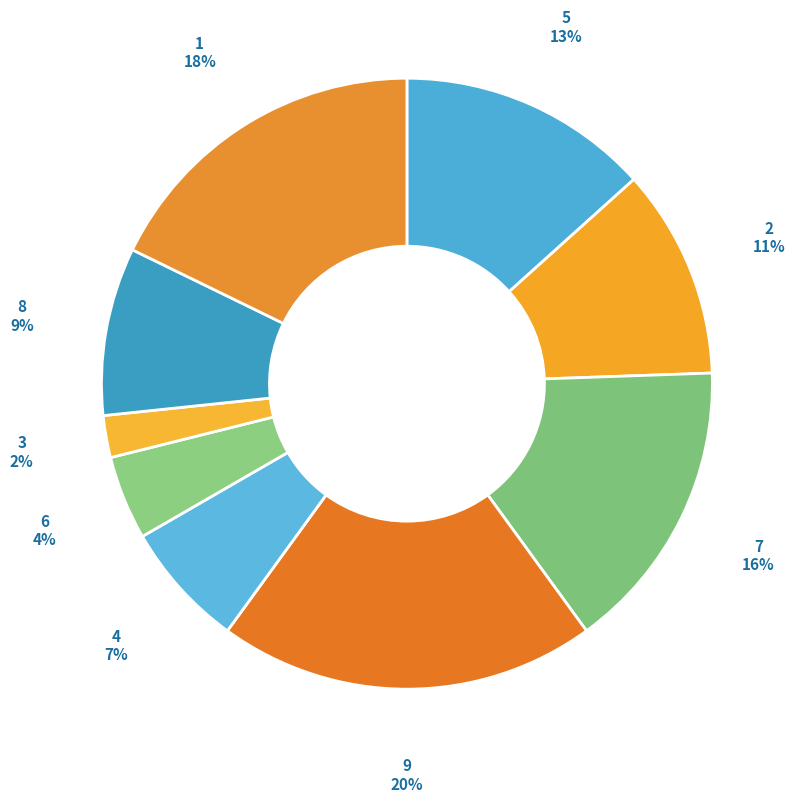

Does any single category account for the majority?

No